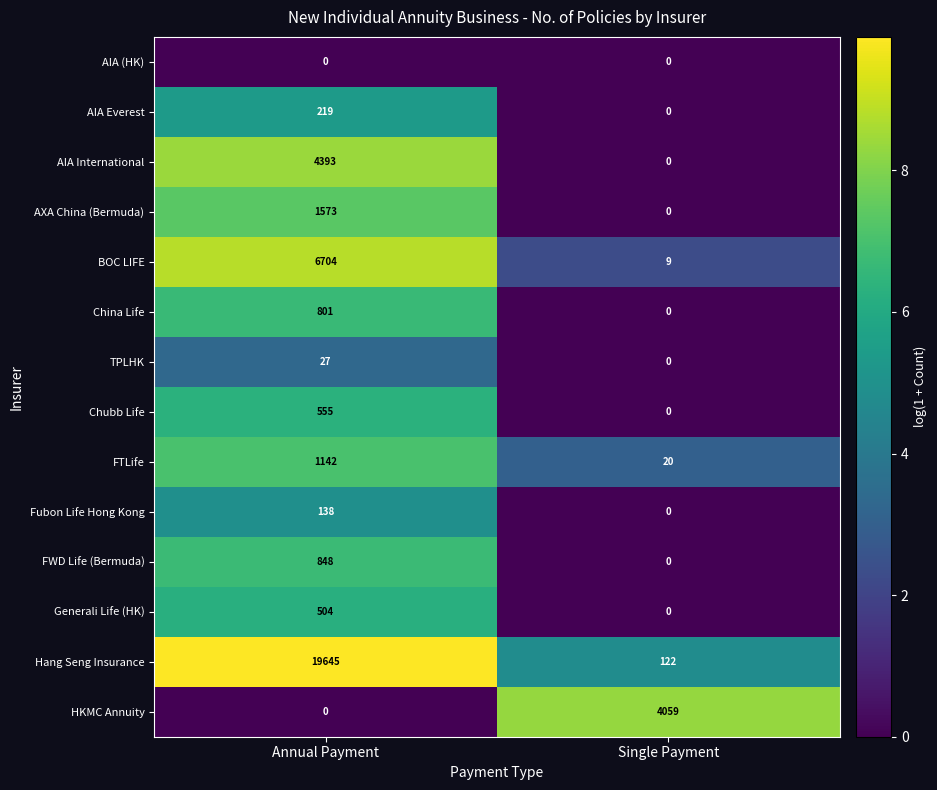

What is the difference between the highest and lowest values at Single Payment?

4059